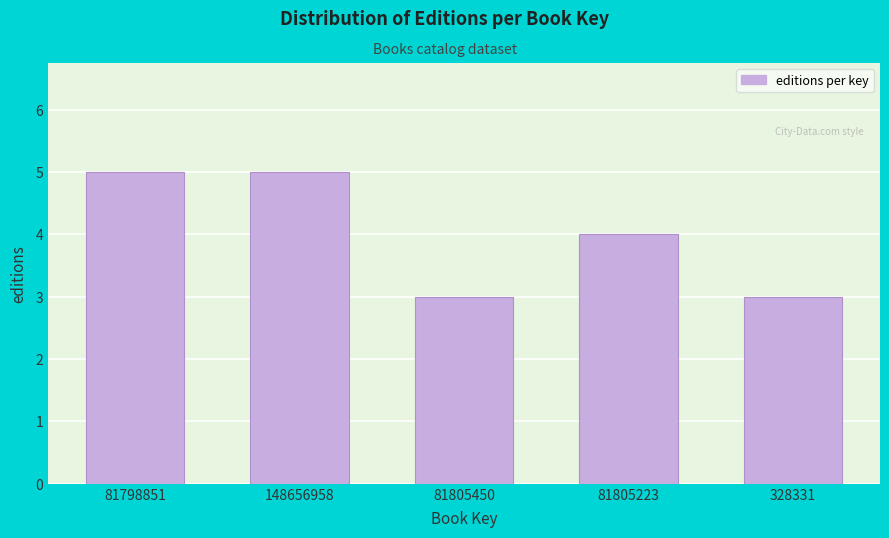

Reading right to left, transcribe all the data shown in this chart.

3	4	3	5	5